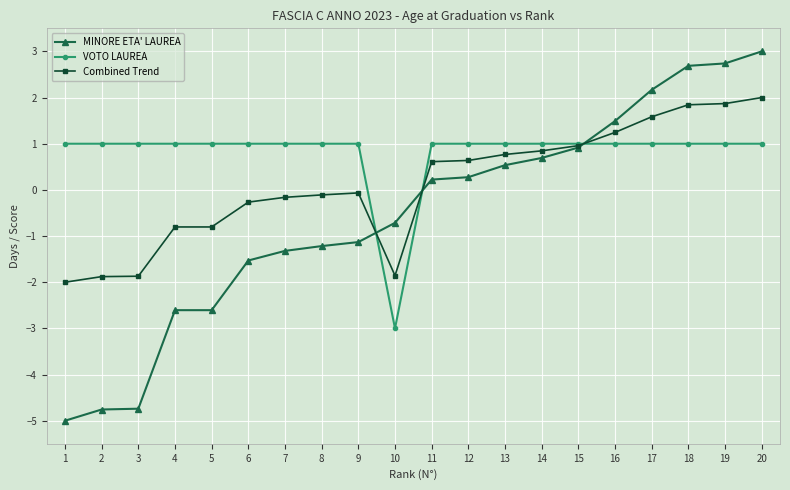

Between 4 and 7, which series saw the biggest shift?

MINORE ETA' LAUREA